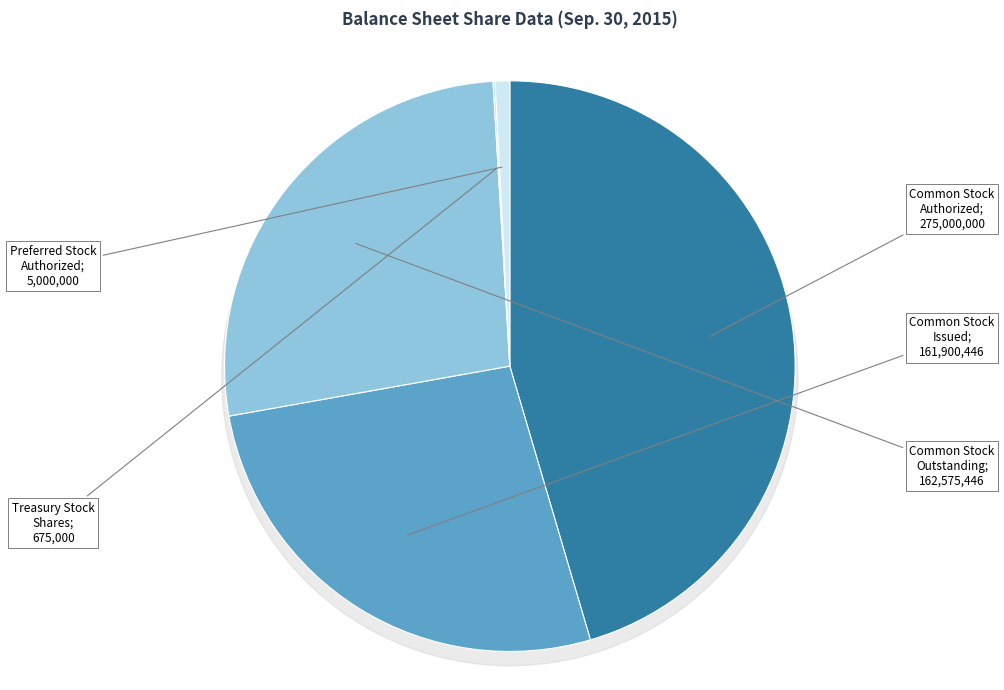

To the nearest percent, what is the average slice percentage?

20%